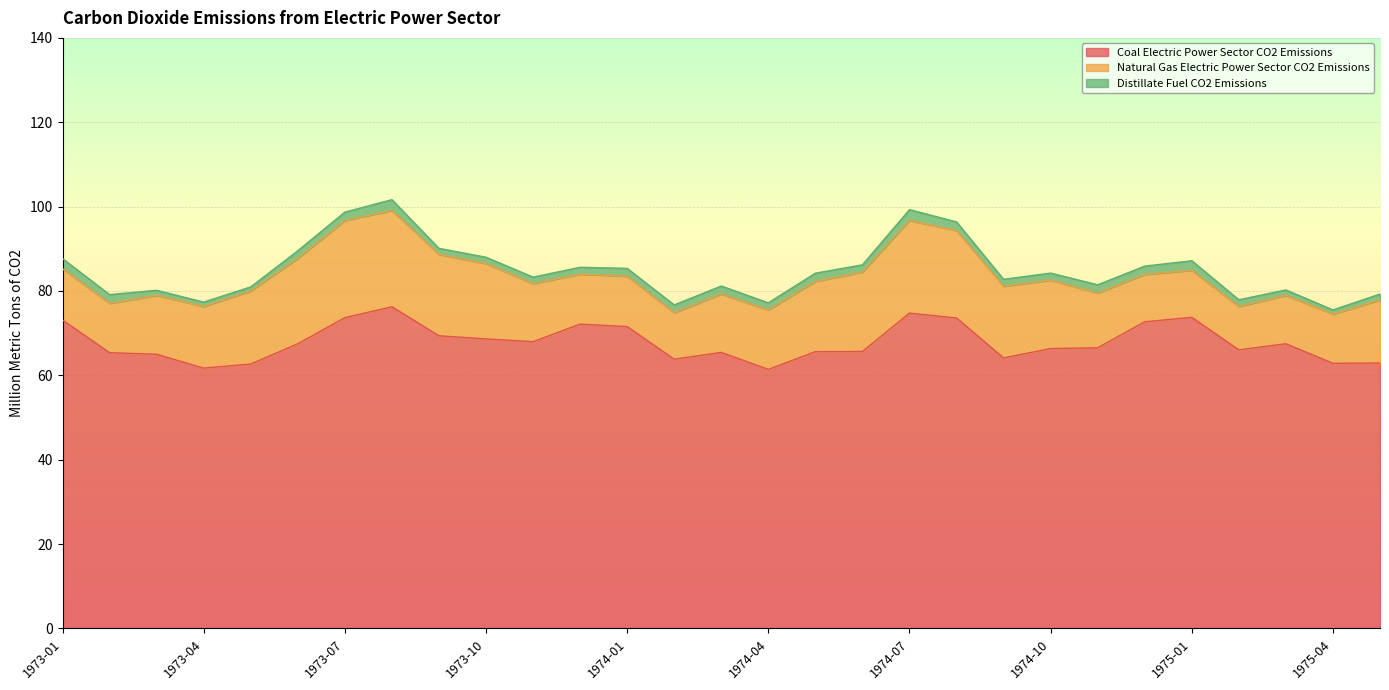

What is the difference between the maximum and minimum values in the Coal Electric Power Sector CO2 Emissions series?

14.8